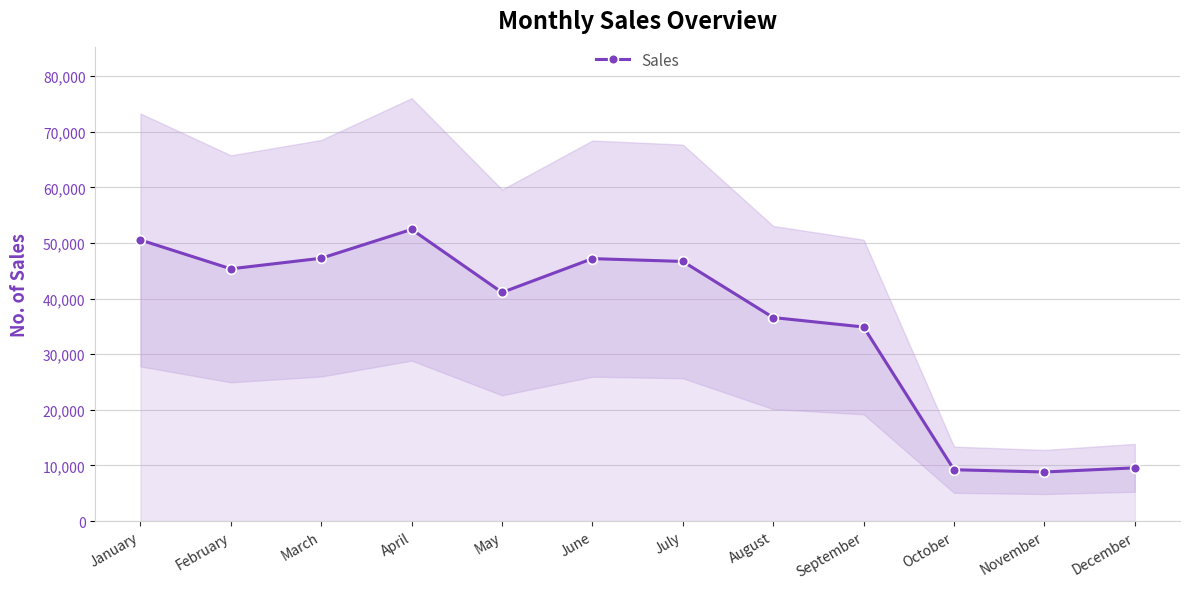

Rank the categories by value from highest to lowest.

April, January, March, June, July, February, May, August, September, December, October, November